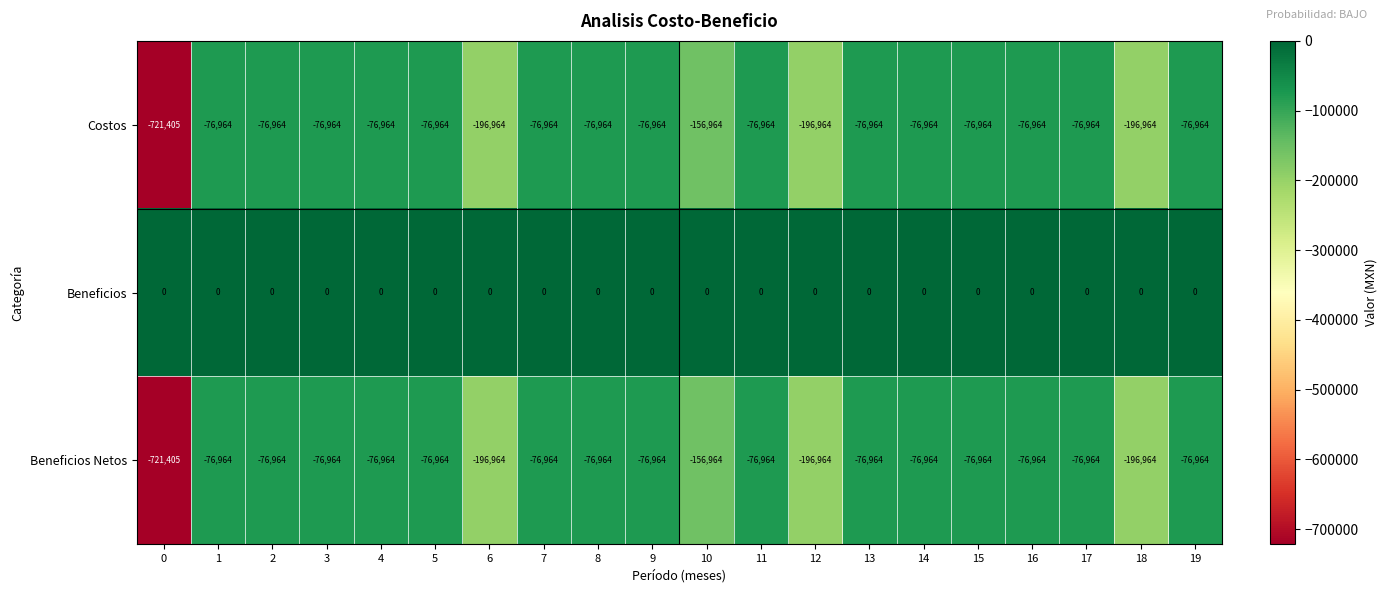

The value of Beneficios Netos at 7 is -76964. True or false?

True